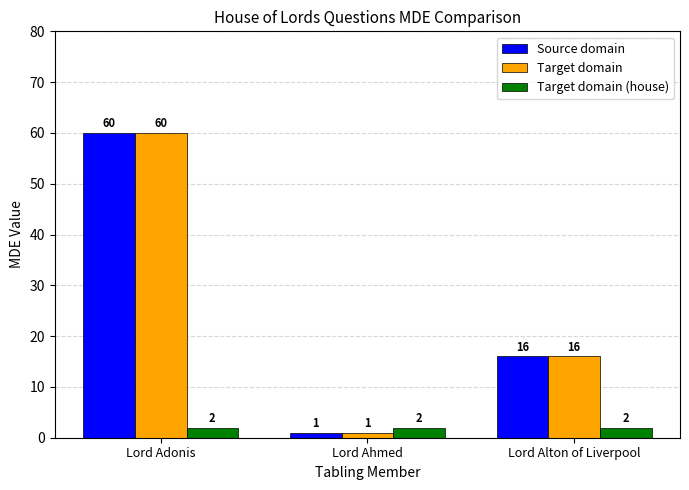

List the labels in order of Source domain value, smallest first.

Lord Ahmed, Lord Alton of Liverpool, Lord Adonis